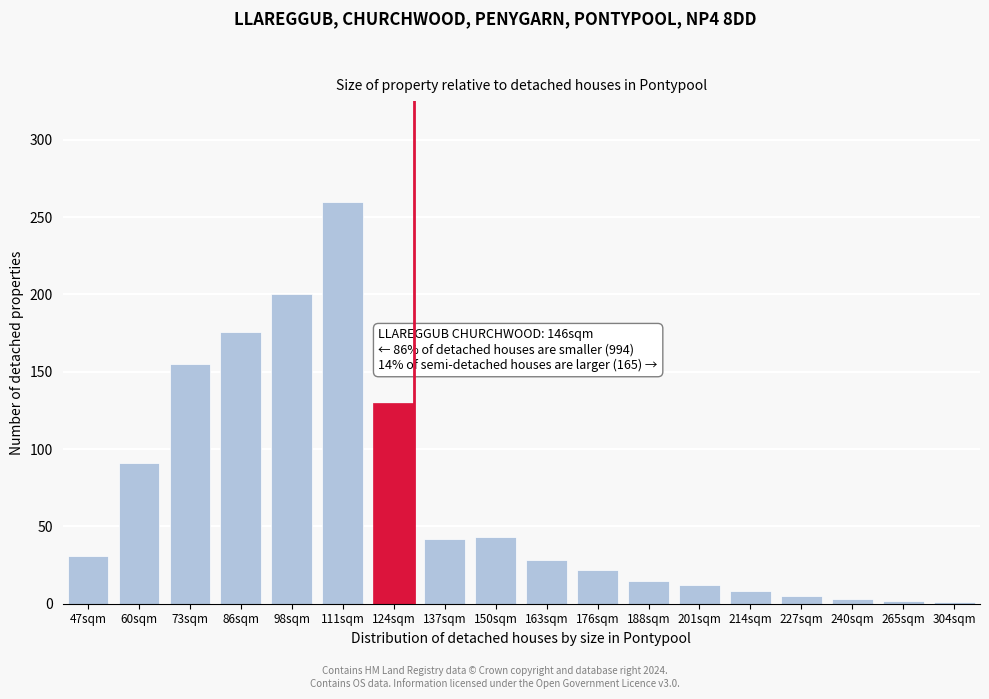

What is the ratio of the value at 98sqm to the value at 150sqm?

4.7